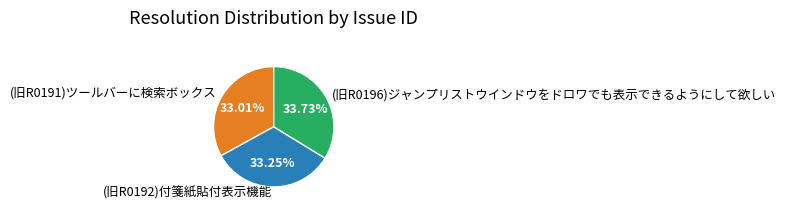

Which has a higher value, (旧R0196)ジャンプリストウインドウをドロワでも表示できるようにして欲しい or (旧R0191)ツールバーに検索ボックス?

(旧R0196)ジャンプリストウインドウをドロワでも表示できるようにして欲しい